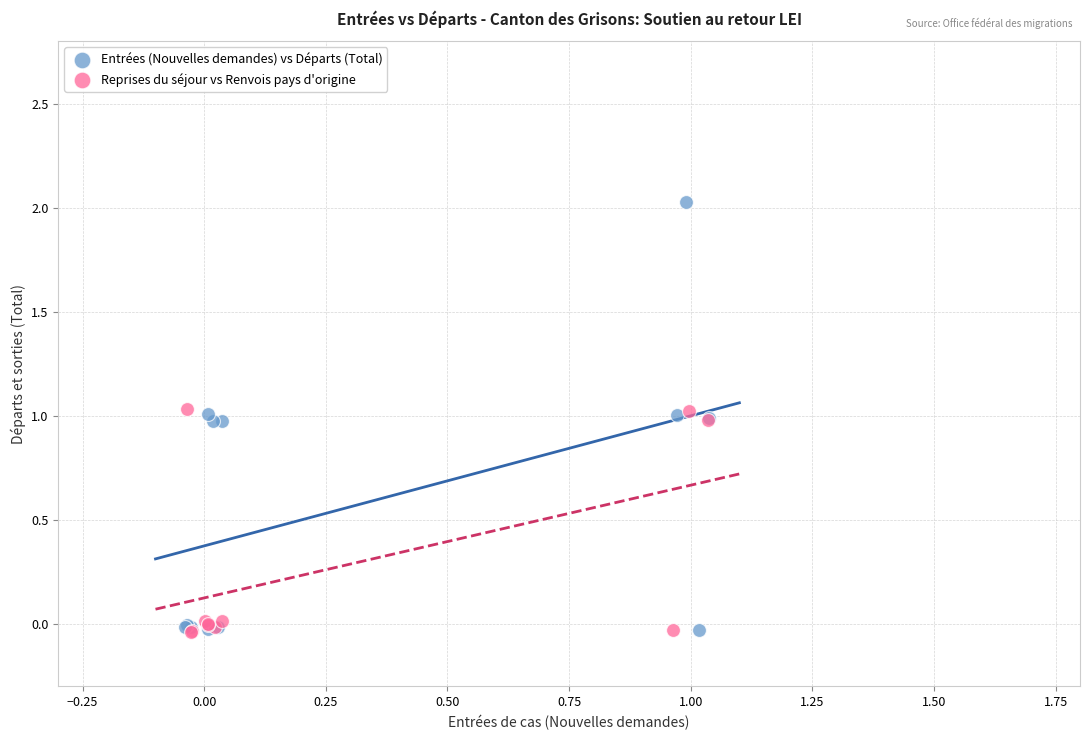

Which series has the widest spread of Y values?

Entrées (Nouvelles demandes) vs Départs (Total)